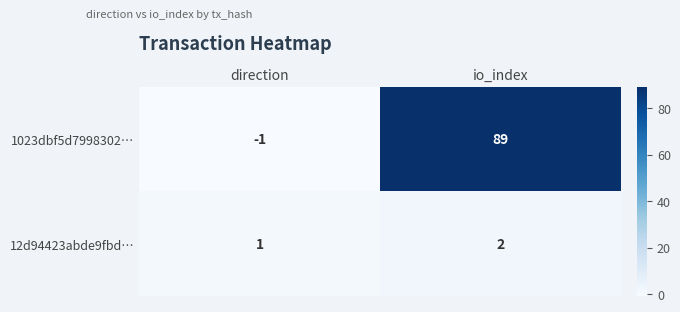

The 12d94423abde9fbd… series shows 1 at io_index. True or false?

False